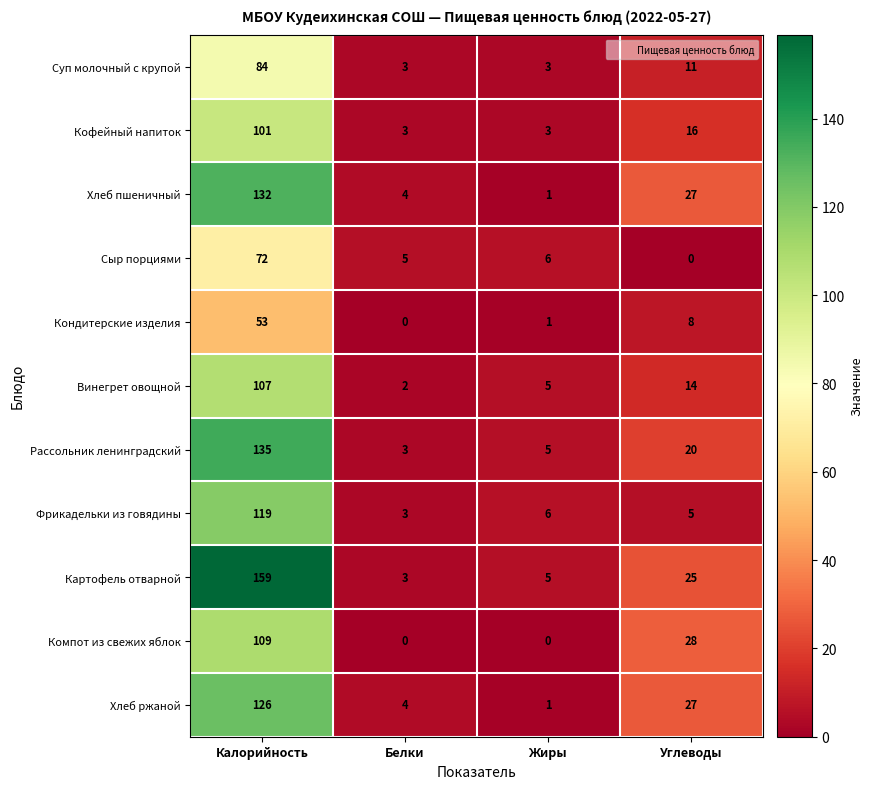

What is the approximate value of Рассольник ленинградский at Калорийность?

135